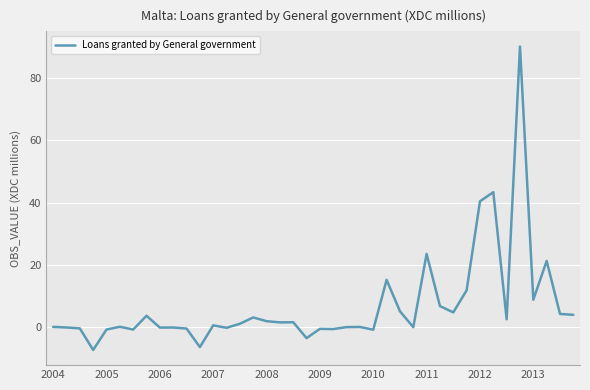

What is the difference between the maximum and minimum values?

97.5